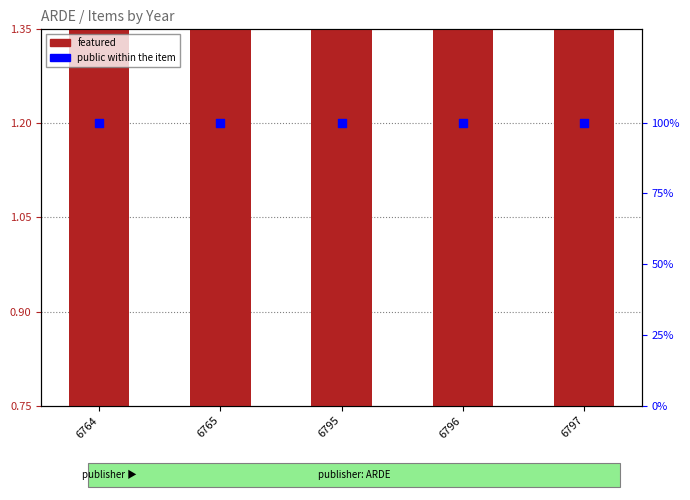

Which series has the largest total across all categories?

public (% items)